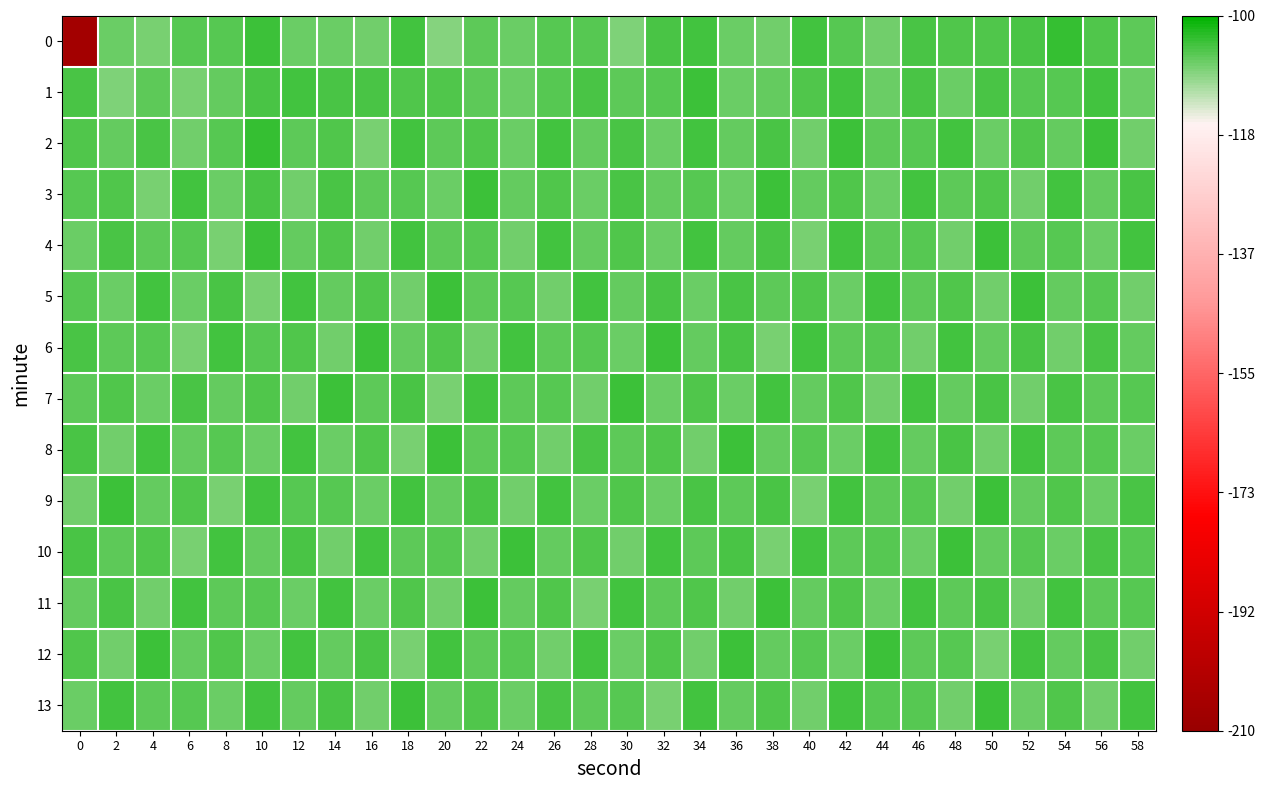

How many series are shown in this chart?

14